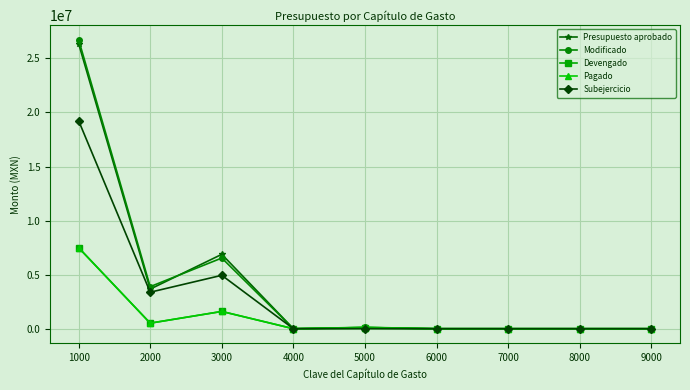

Does the chart have visible grid lines?

Yes